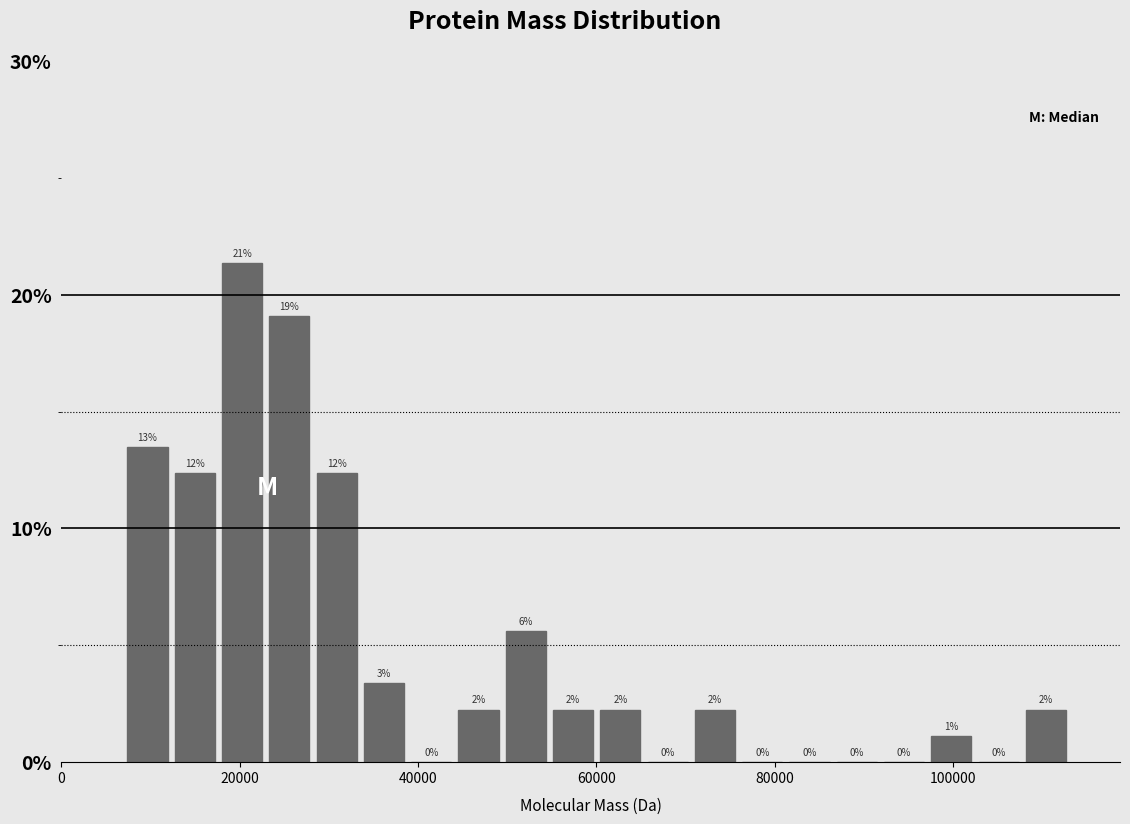

Read against the x-axis, roughly where is the centre of the tallest bar?

20000